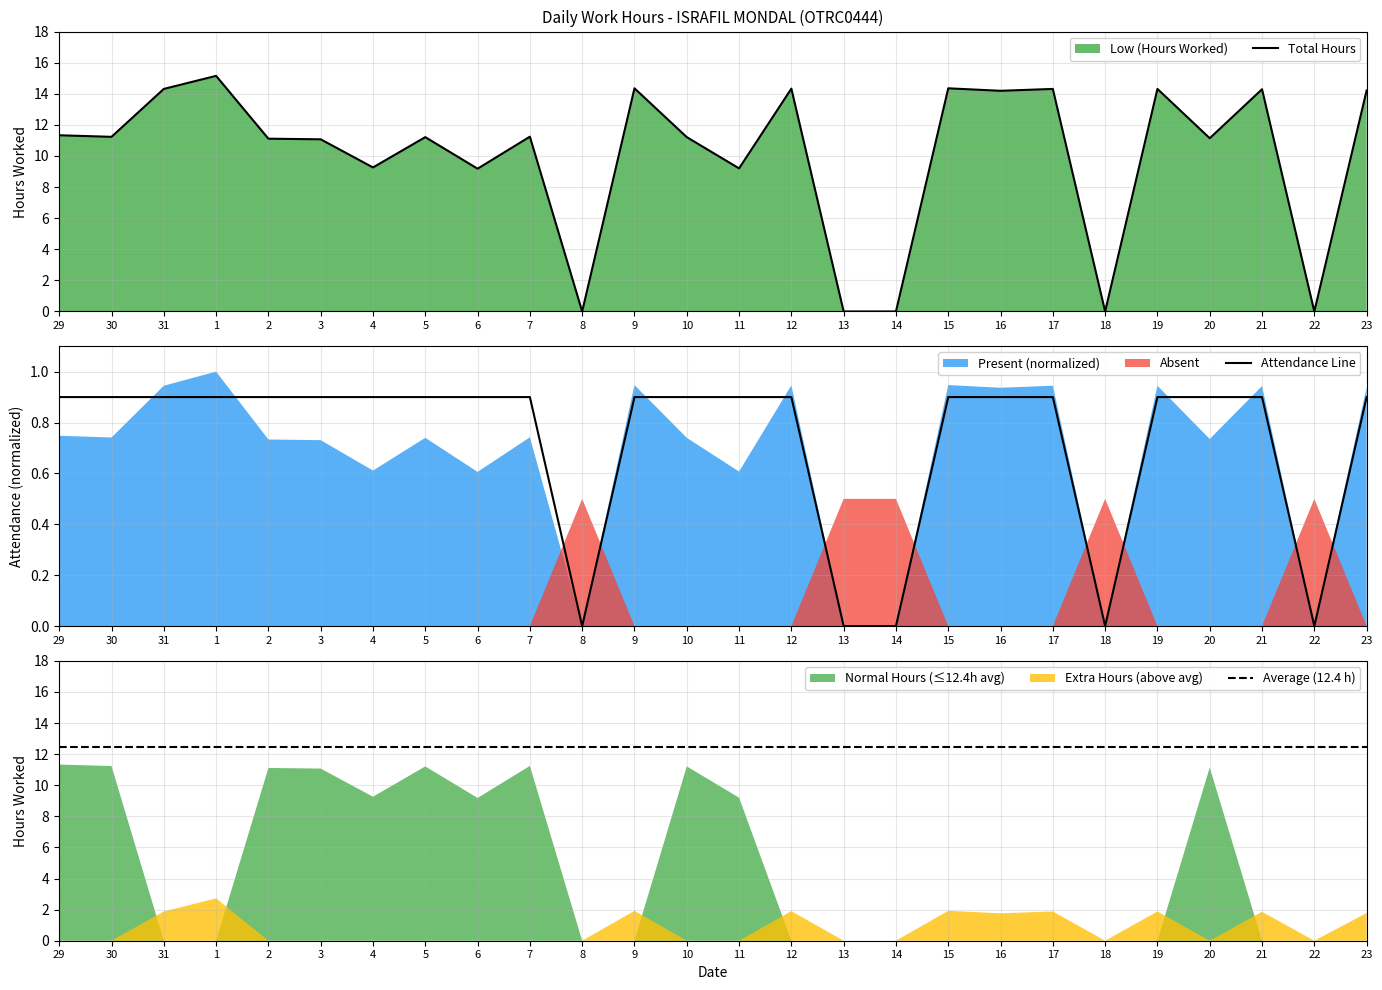

Reading left to right, what are all the values shown in this chart?

29=11.3	30=11.2	31=14.3	1=15.2	2=11.1	3=11.1	4=9.3	5=11.2	6=9.2	7=11.2	8=0.0	9=14.3	10=11.2	11=9.2	12=14.3	13=0.0	14=0.0	15=14.3	16=14.2	17=14.3	18=0.0	19=14.3	20=11.1	21=14.3	22=0.0	23=14.2